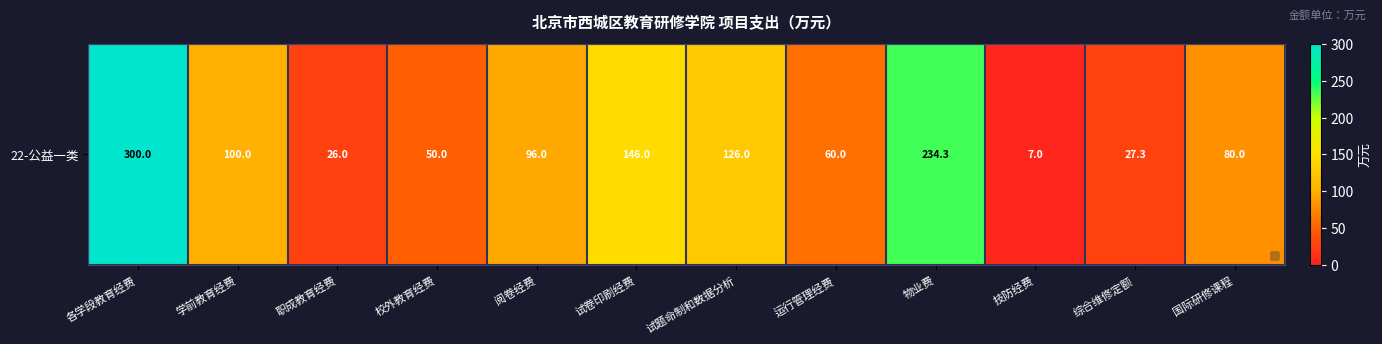

How many data points does each series have?

12